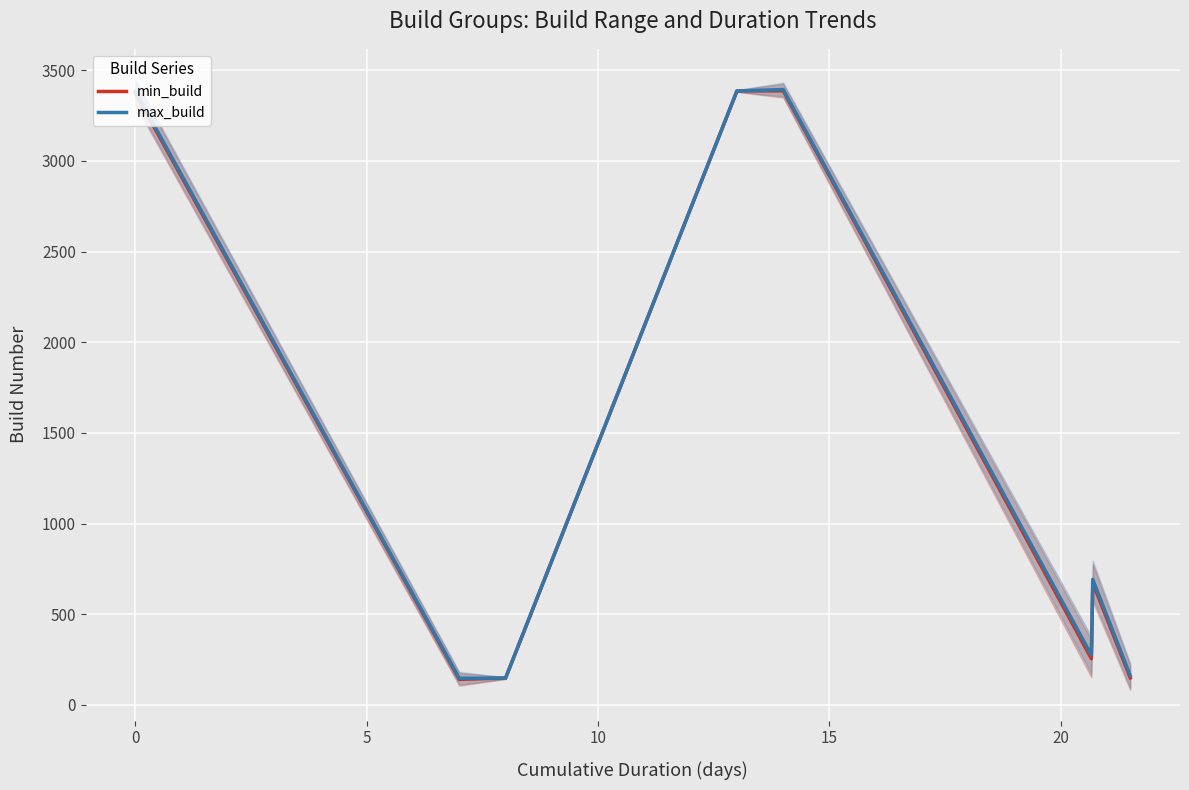

How many lines are shown in the chart?

2